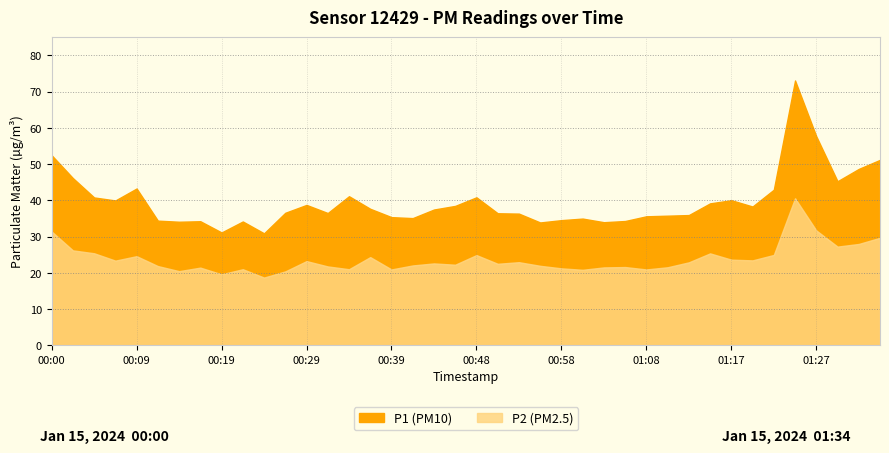

In P1, how many points are higher than both neighbors (excluding endpoints)?

9